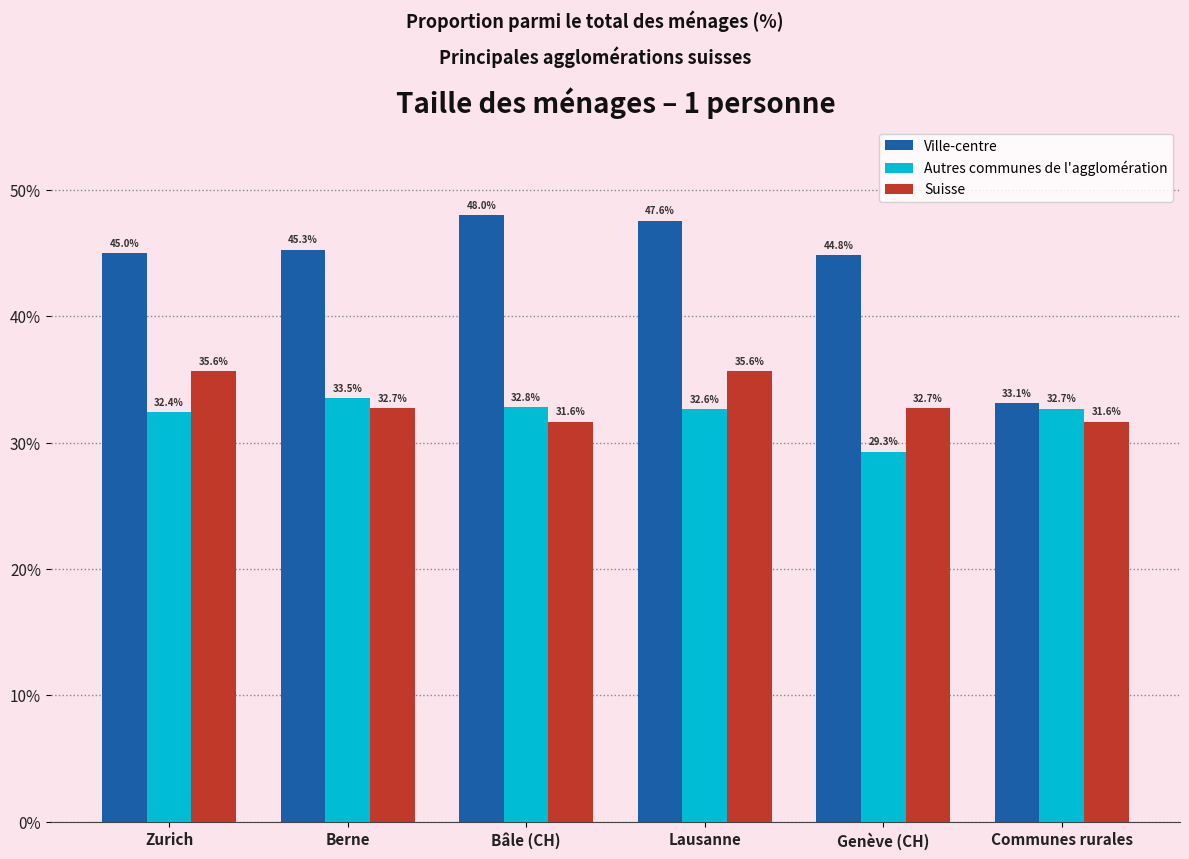

How many groups of bars are there?

6